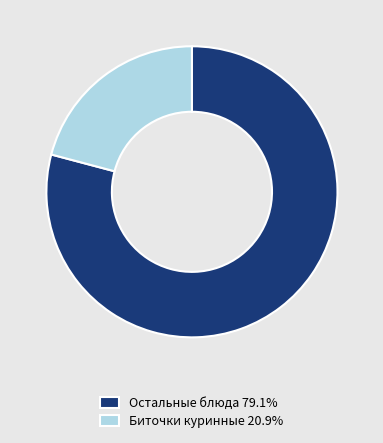

Approximately how many times larger is the value at Остальные блюда 79.1% compared to Биточки куринные 20.9%?

3.8